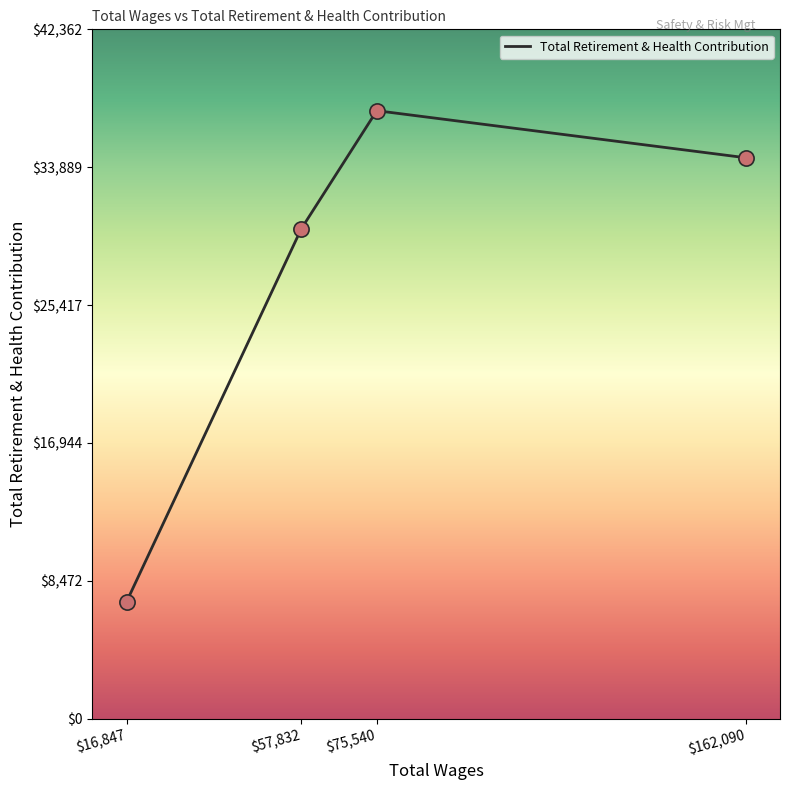

Is it true that the value at $57,832 is 30103?

True